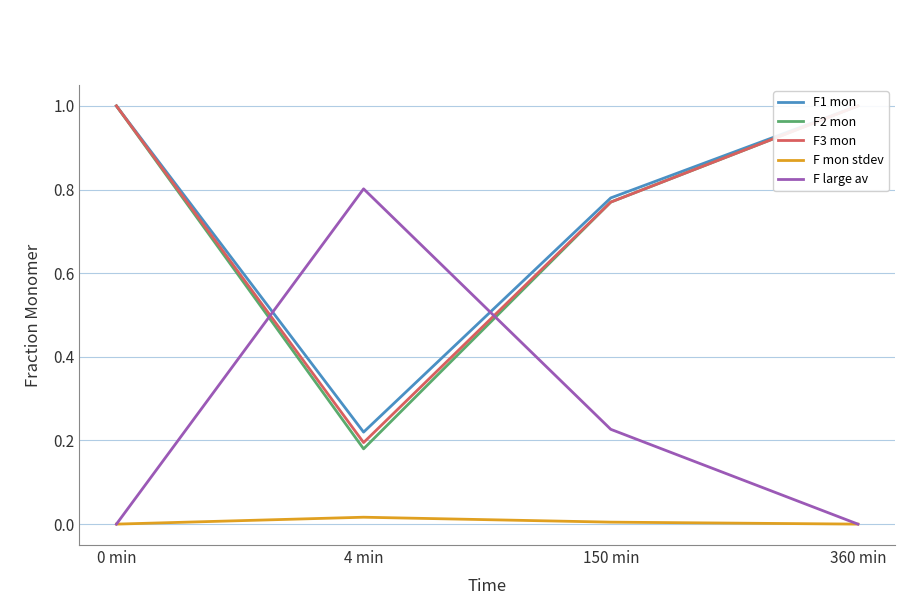

What is the label of the 4th point from the right?

0 min